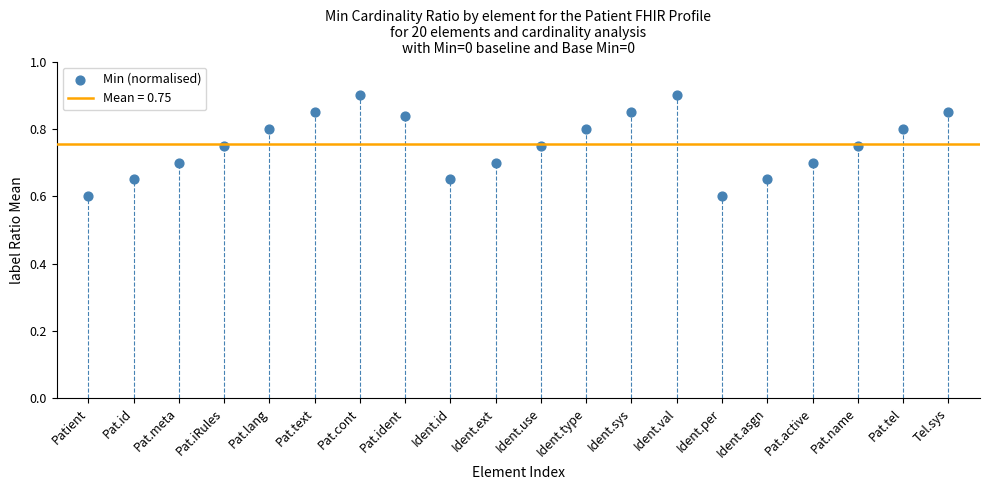

What is the range of Y values (max minus min)?

0.3